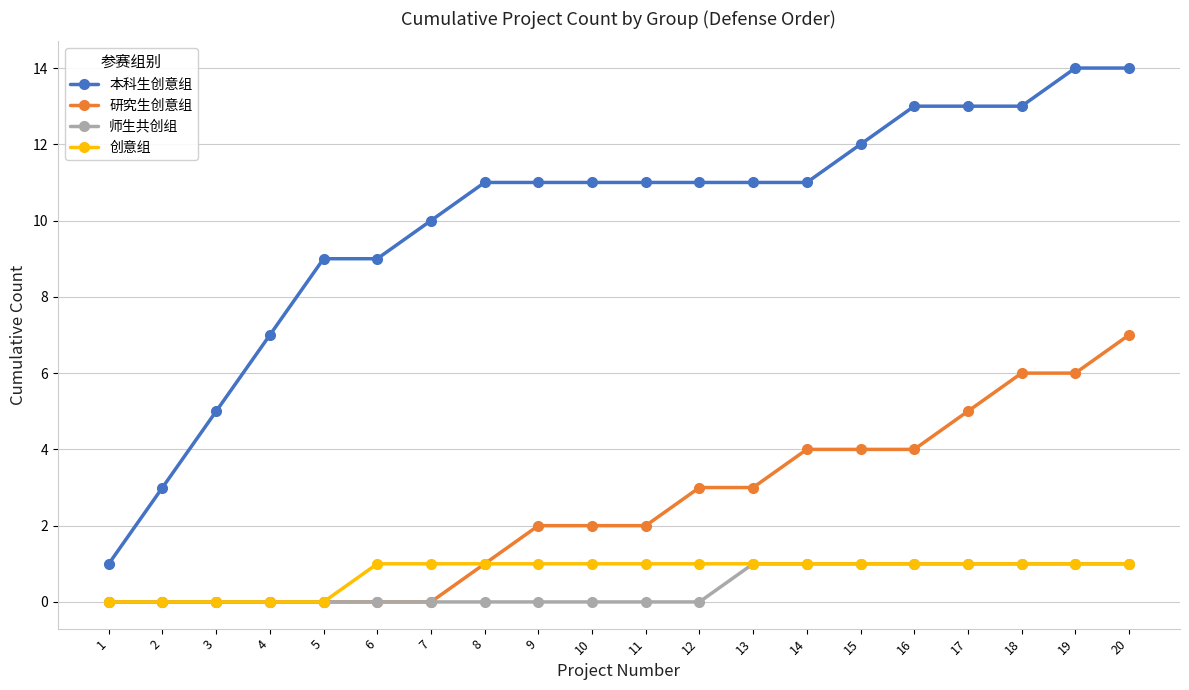

What value does the 本科生创意组 series have at 6, to the nearest 5?

10